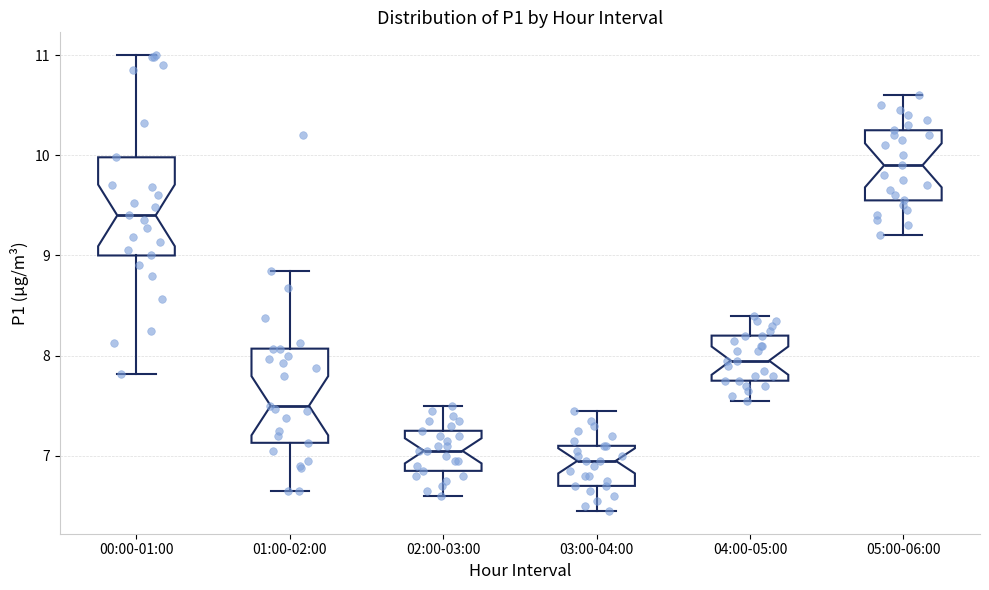

Reading left to right, transcribe this box plot: for each box, give where its median line is, the range the box spans, and where its two whiskers end, as read against the y-axis. The values are not printed on the chart, so give them approximately, as read against the axis.

00:00-01:00: median 9.4, box 9.0 to 10.0, whiskers 7.8 to 11.0
01:00-02:00: median 7.5, box 7.1 to 8.1, whiskers 6.7 to 8.9
02:00-03:00: median 7.1, box 6.9 to 7.3, whiskers 6.6 to 7.5
03:00-04:00: median 7.0, box 6.7 to 7.1, whiskers 6.5 to 7.5
04:00-05:00: median 8.0, box 7.8 to 8.2, whiskers 7.6 to 8.4
05:00-06:00: median 9.9, box 9.6 to 10.3, whiskers 9.2 to 10.6